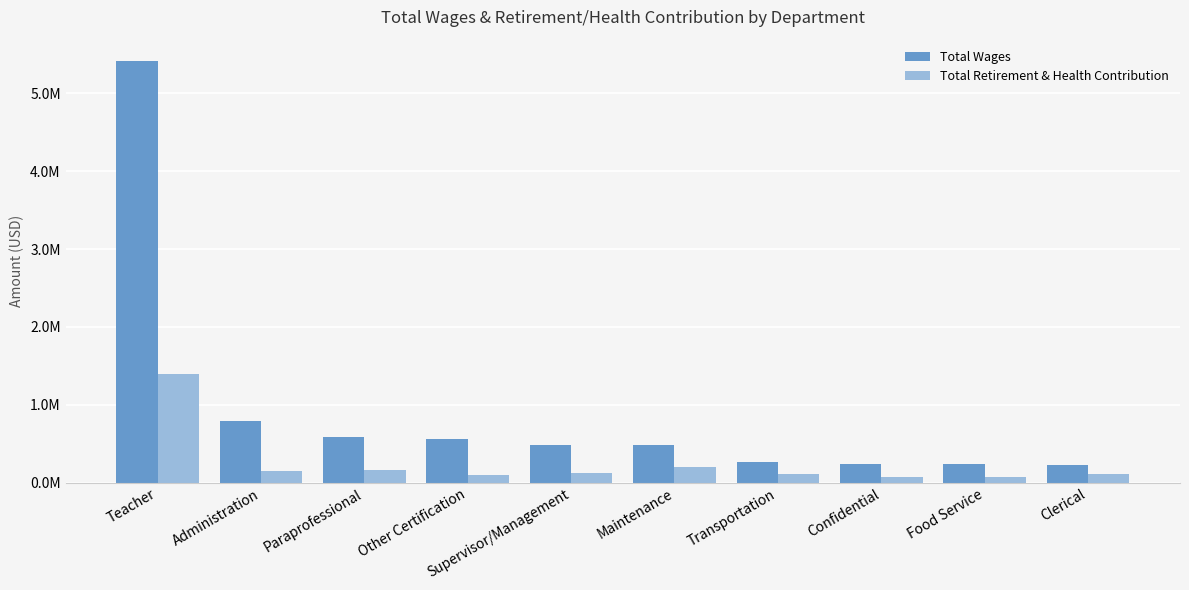

What is the total value across all series at Supervisor/Management?

613350